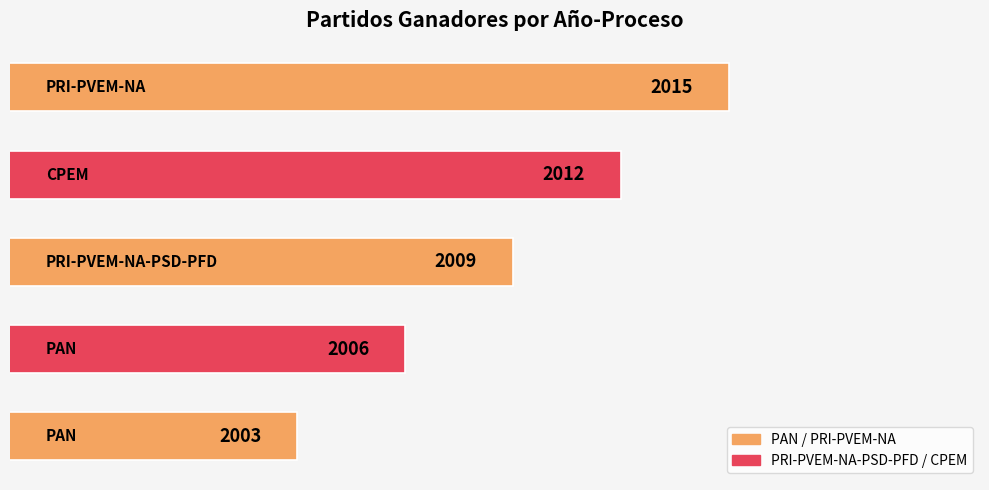

What is the minimum value shown in the chart?

2003